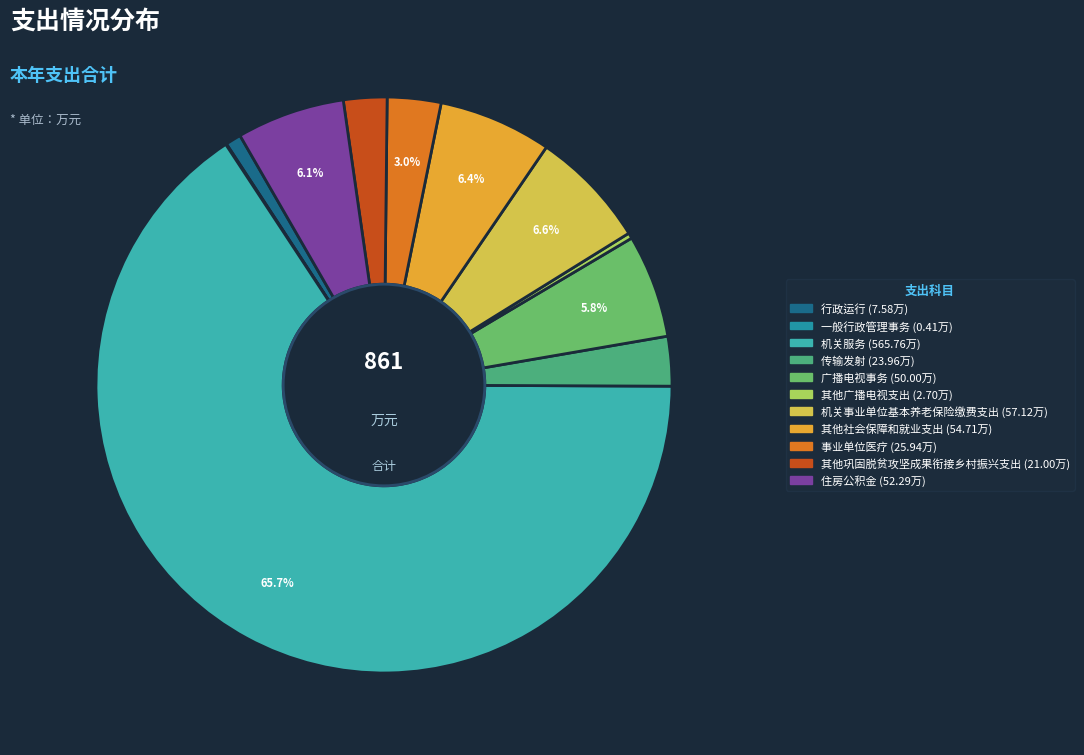

To the nearest percent, what is the difference between the 行政运行 and 住房公积金 slice percentages?

5%